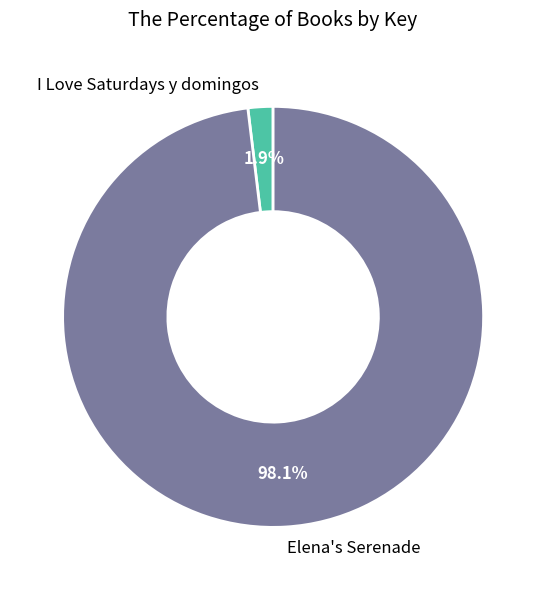

Which category has the biggest portion of the pie?

Elena's Serenade